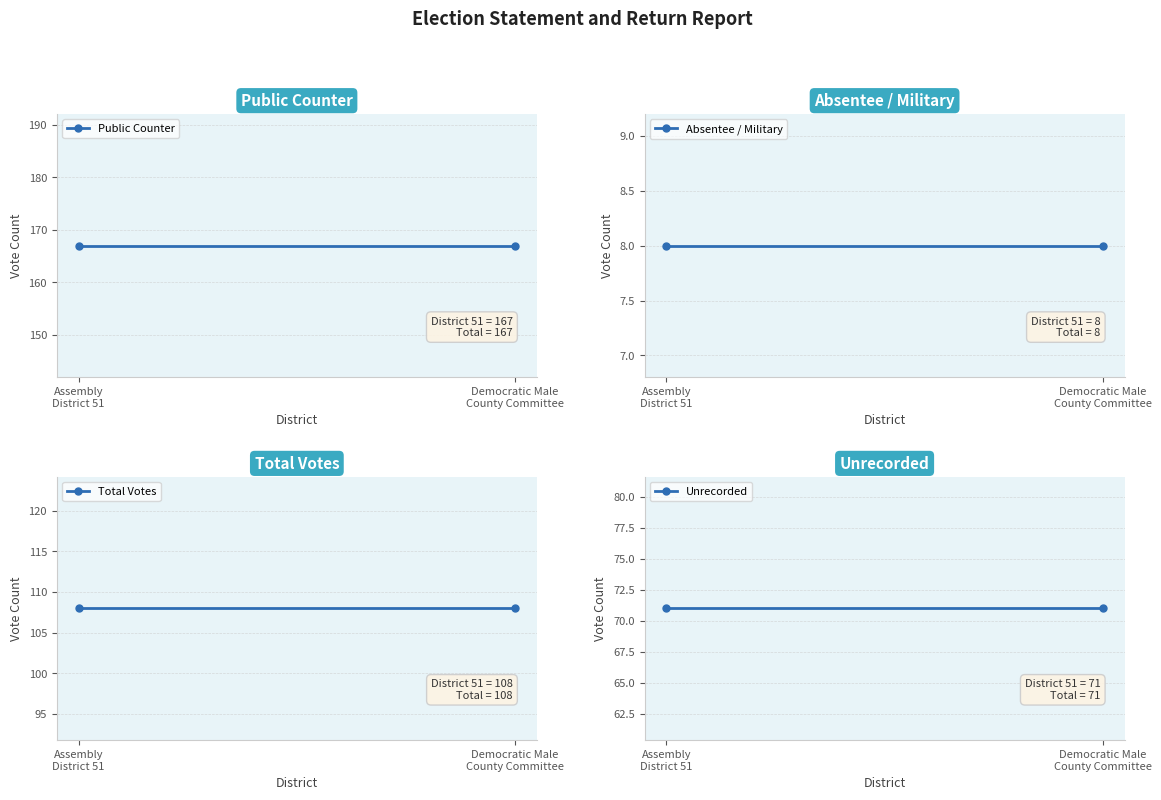

What are all the series names shown in the legend?

Public Counter, Absentee / Military, Total Votes, Unrecorded